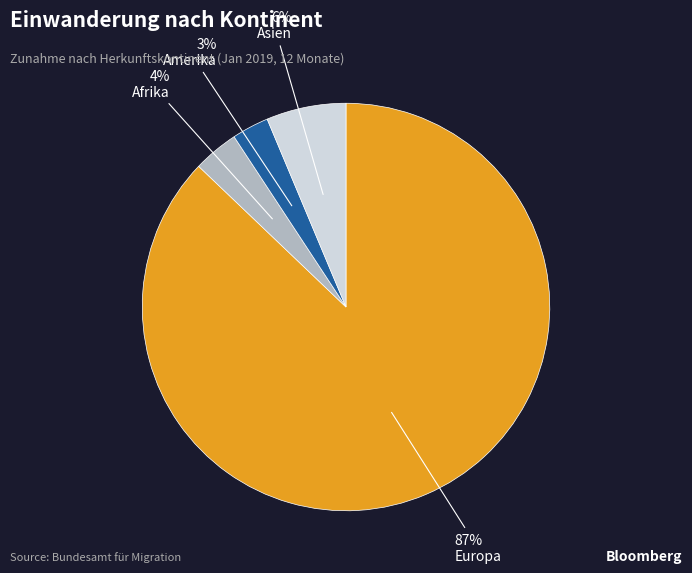

Is there any slice that represents more than half of the pie?

Yes